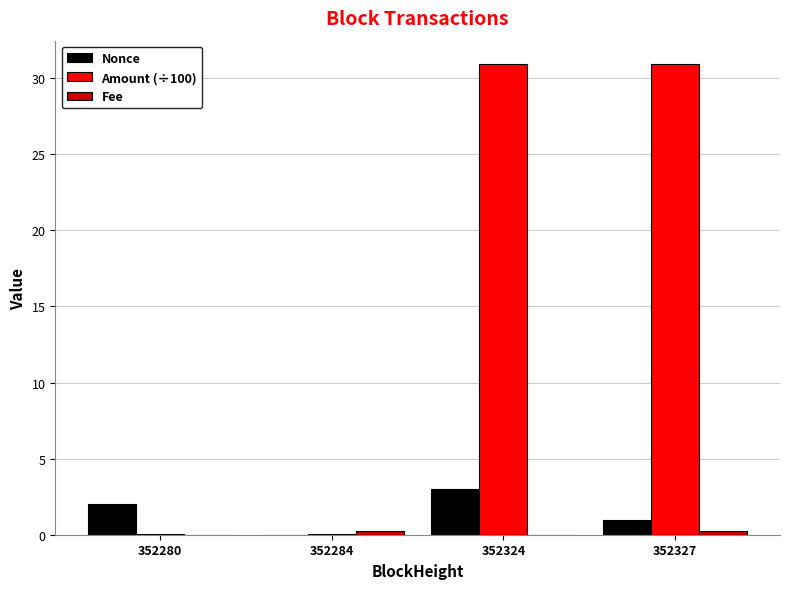

Which series has the widest spread of values?

Amount (÷100)